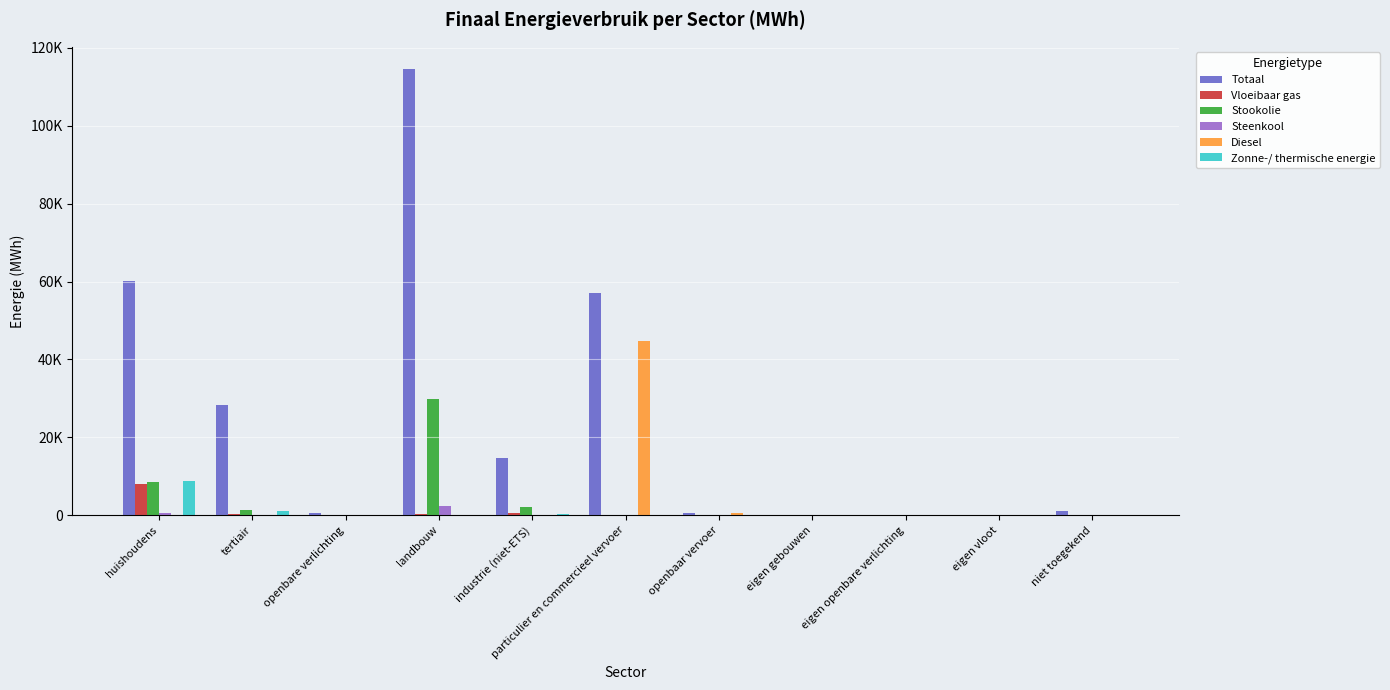

What is the label of the 7th bar from the right?

industrie (niet-ETS)